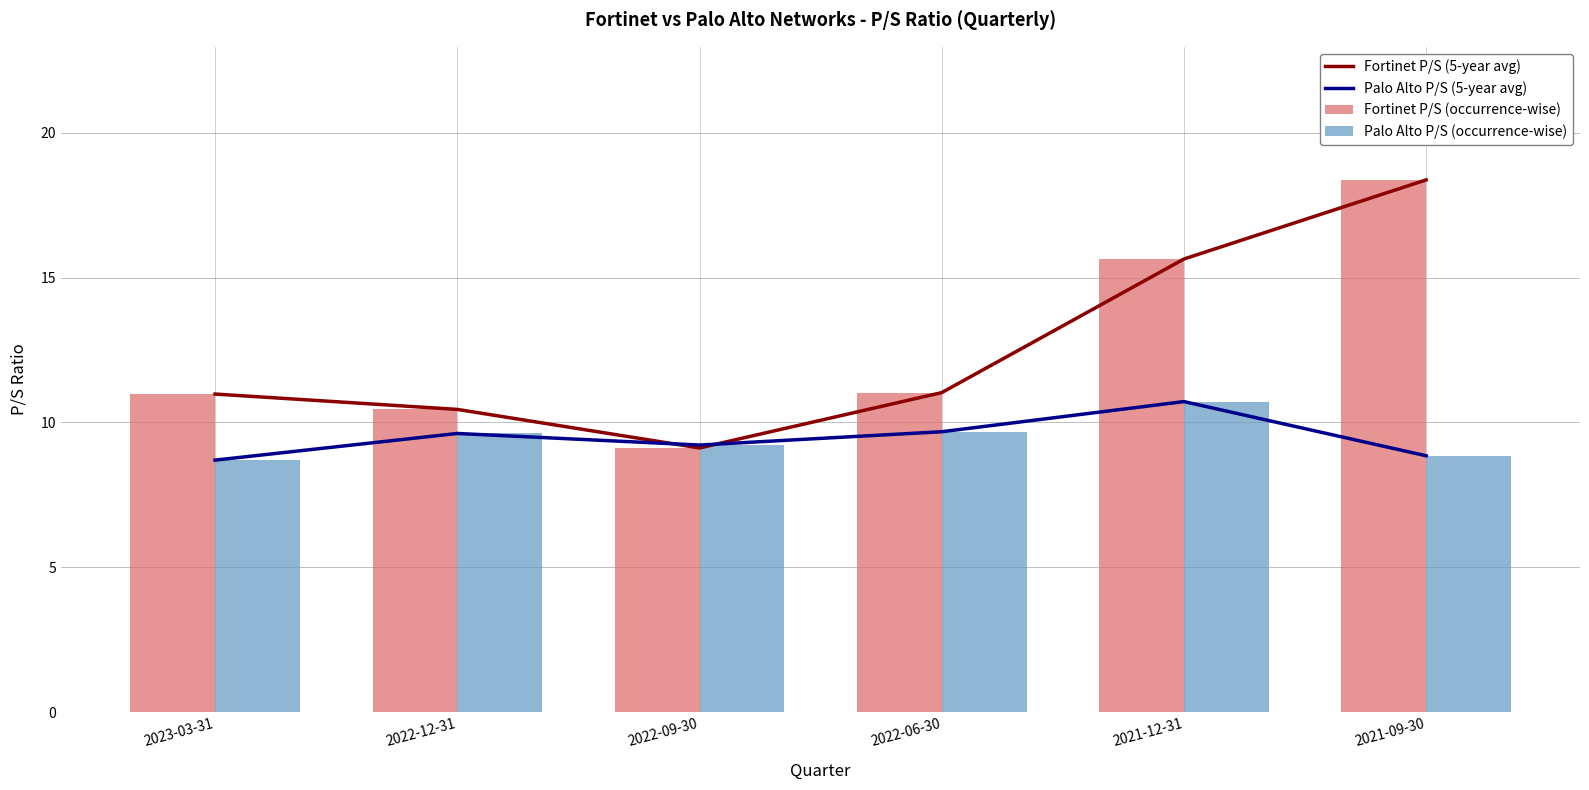

What is the label of the 5th bar from the left?

2021-12-31